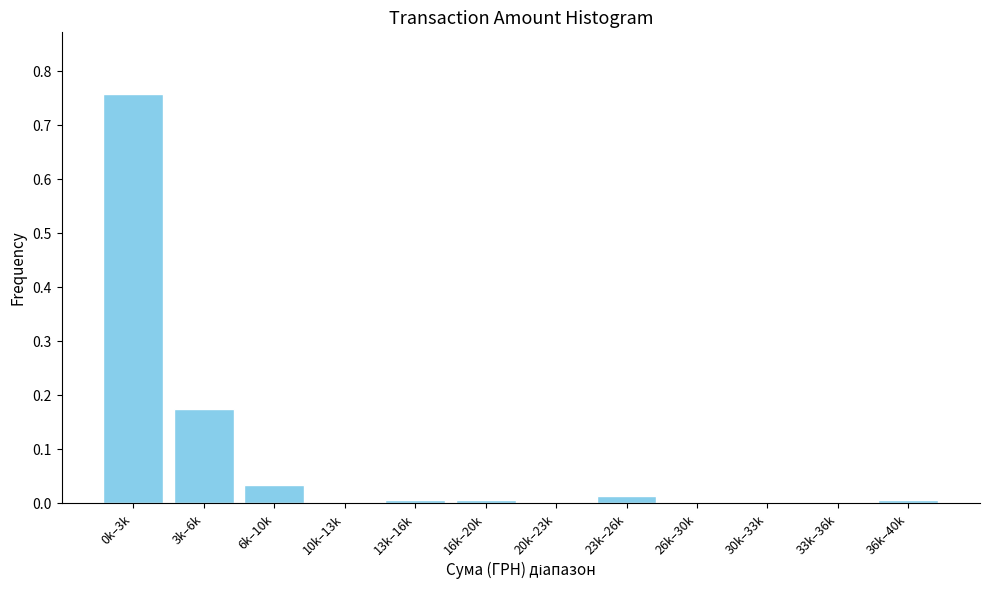

What is the sum of all values?

1.0